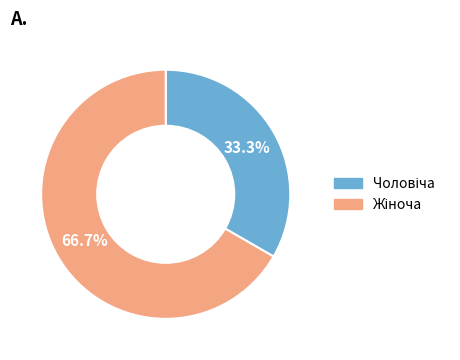

Does any single category account for the majority?

Yes